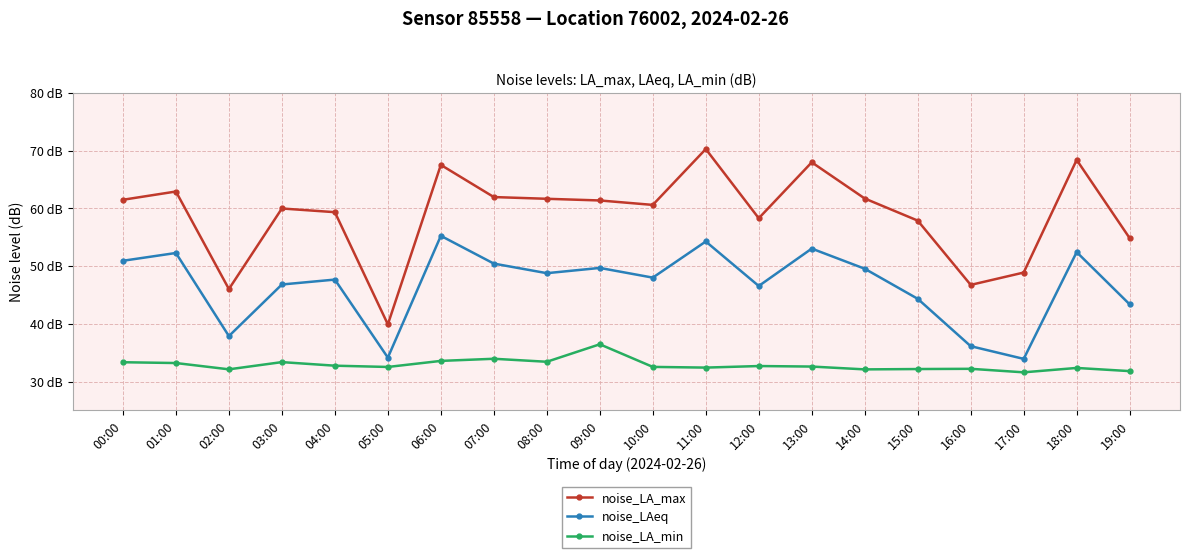

True or false: noise_LA_min has more than 1 points higher than both neighbors.

True